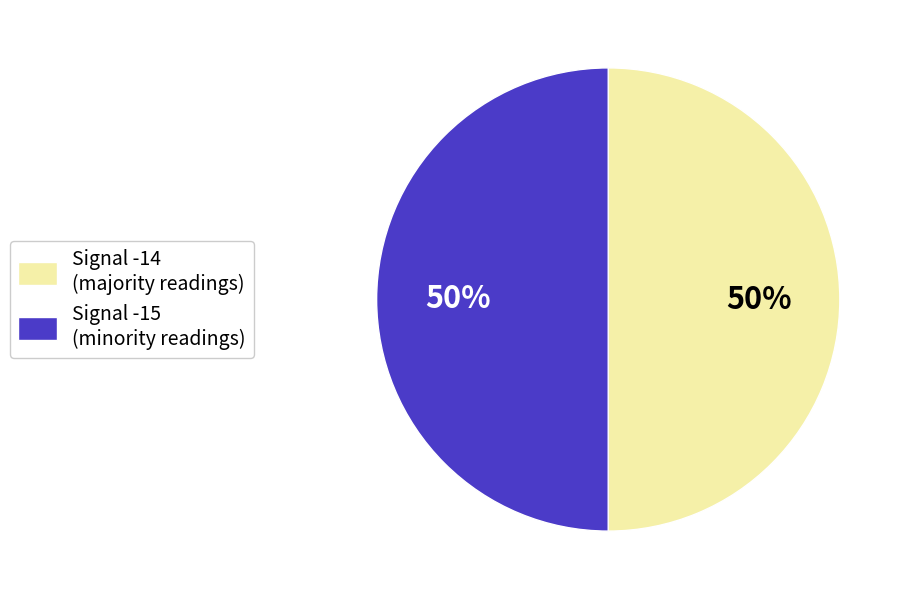

To the nearest percent, what percentage of the pie is Signal -15?

50%